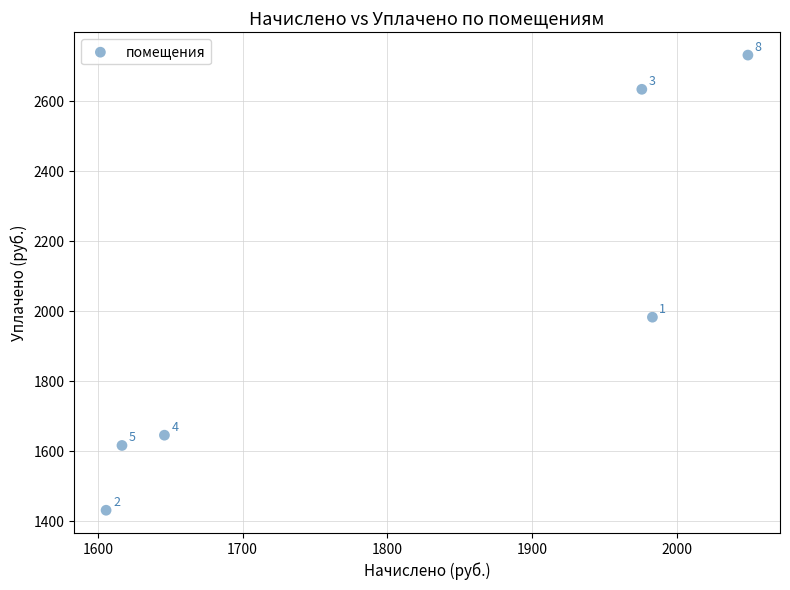

What Y value in the scatter plot is closest to 2081?

1983.3